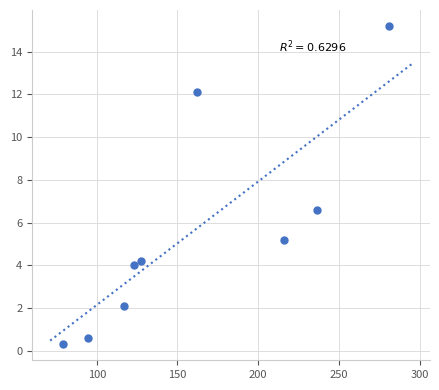

What Y value in the scatter plot is closest to 7?

6.6